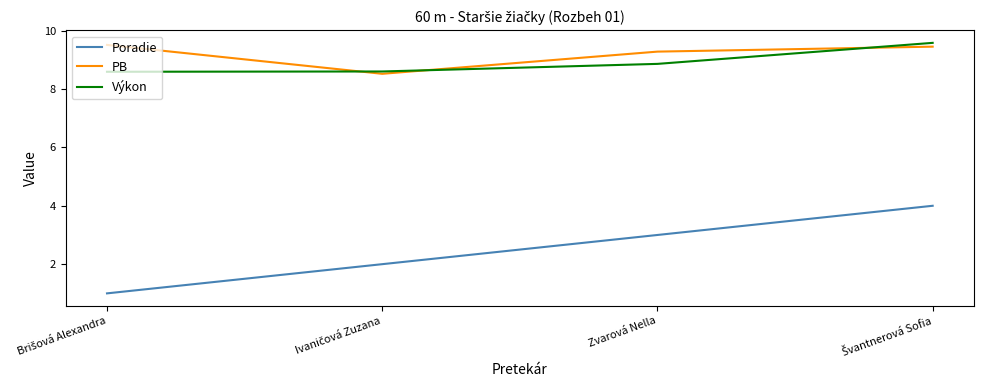

Is this an area chart (filled region under the line)?

No